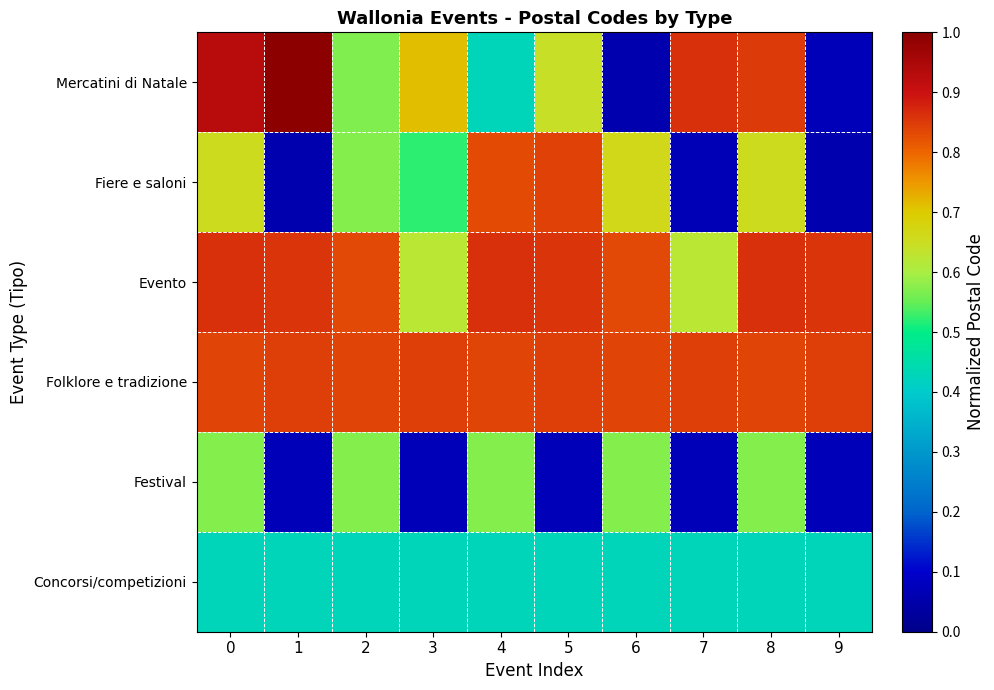

Reading left to right, list all the values displayed in this chart.

Mercatini di Natale: 0=0.9	1=1.0	2=0.6	3=0.7	4=0.4	5=0.6	6=0.1	7=0.9	8=0.8	9=0.1
Fiere e saloni: 0=0.7	1=0.1	2=0.6	3=0.5	4=0.8	5=0.8	6=0.7	7=0.1	8=0.7	9=0.1
Evento: 0=0.9	1=0.9	2=0.8	3=0.6	4=0.9	5=0.9	6=0.8	7=0.6	8=0.9	9=0.9
Folklore e tradizione: 0=0.8	1=0.8	2=0.8	3=0.8	4=0.8	5=0.8	6=0.8	7=0.8	8=0.8	9=0.8
Festival: 0=0.6	1=0.1	2=0.6	3=0.1	4=0.6	5=0.1	6=0.6	7=0.1	8=0.6	9=0.1
Concorsi/competizioni: 0=0.4	1=0.4	2=0.4	3=0.4	4=0.4	5=0.4	6=0.4	7=0.4	8=0.4	9=0.4